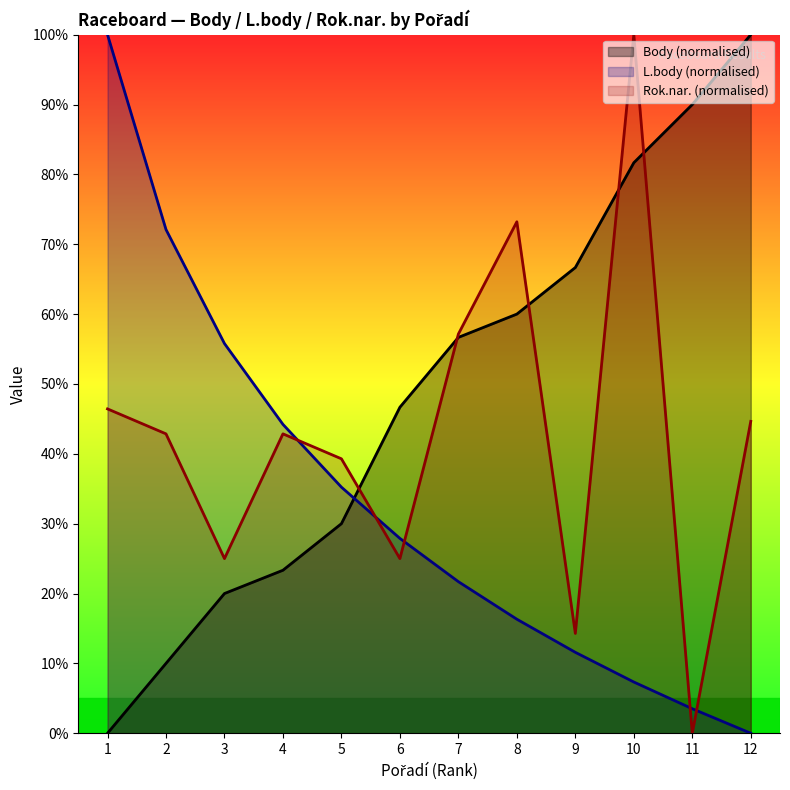

Does the chart have visible grid lines?

No